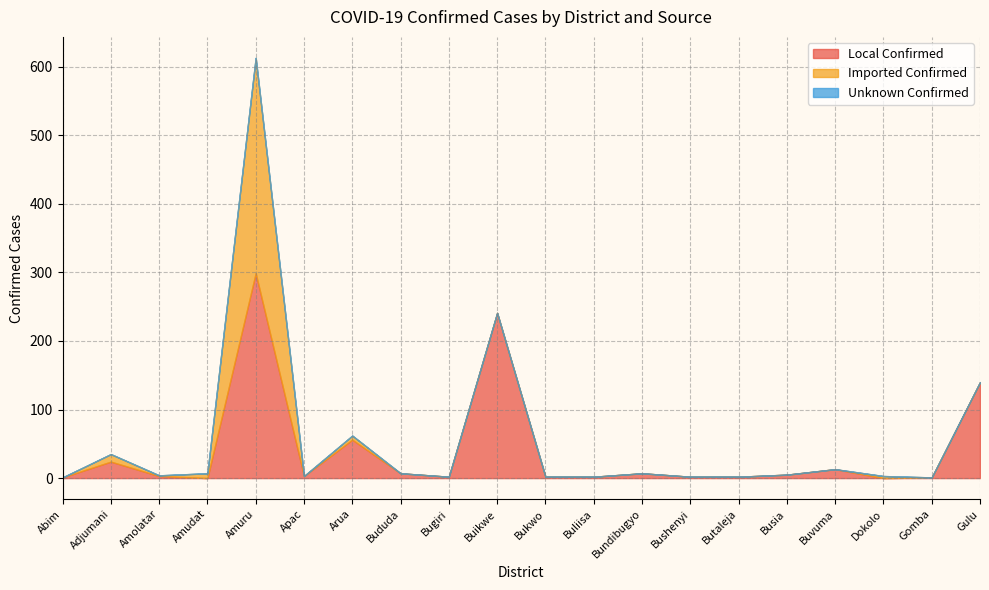

Reading left to right, list all the values displayed in this chart.

Local Confirmed: 1	24	3	0	299	3	56	7	2	241	2	2	7	2	2	5	13	0	1	140
Imported Confirmed: 0	11	1	7	314	0	6	0	0	0	0	0	0	0	0	0	0	3	0	0
Unknown Confirmed: 0	0	0	0	0	0	0	0	0	0	0	0	0	0	0	0	0	0	0	0